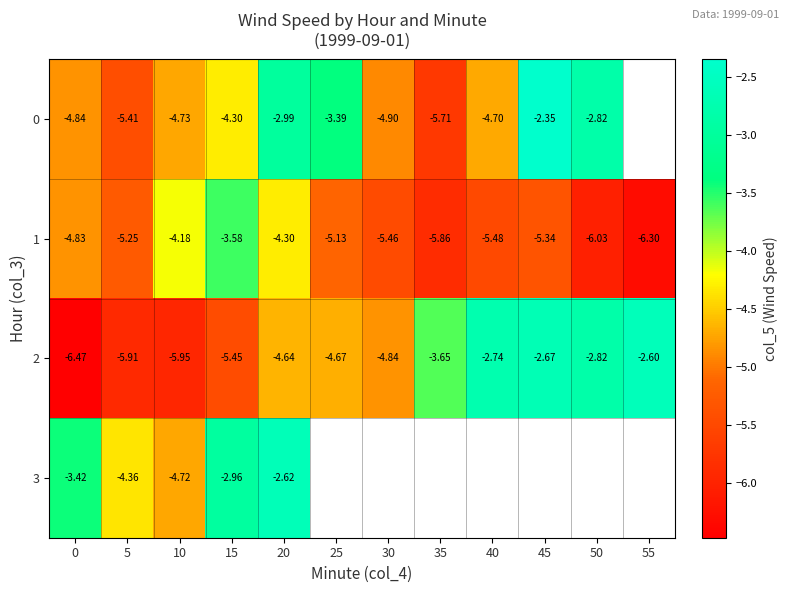

What is the sum of all 1 values?

-61.7